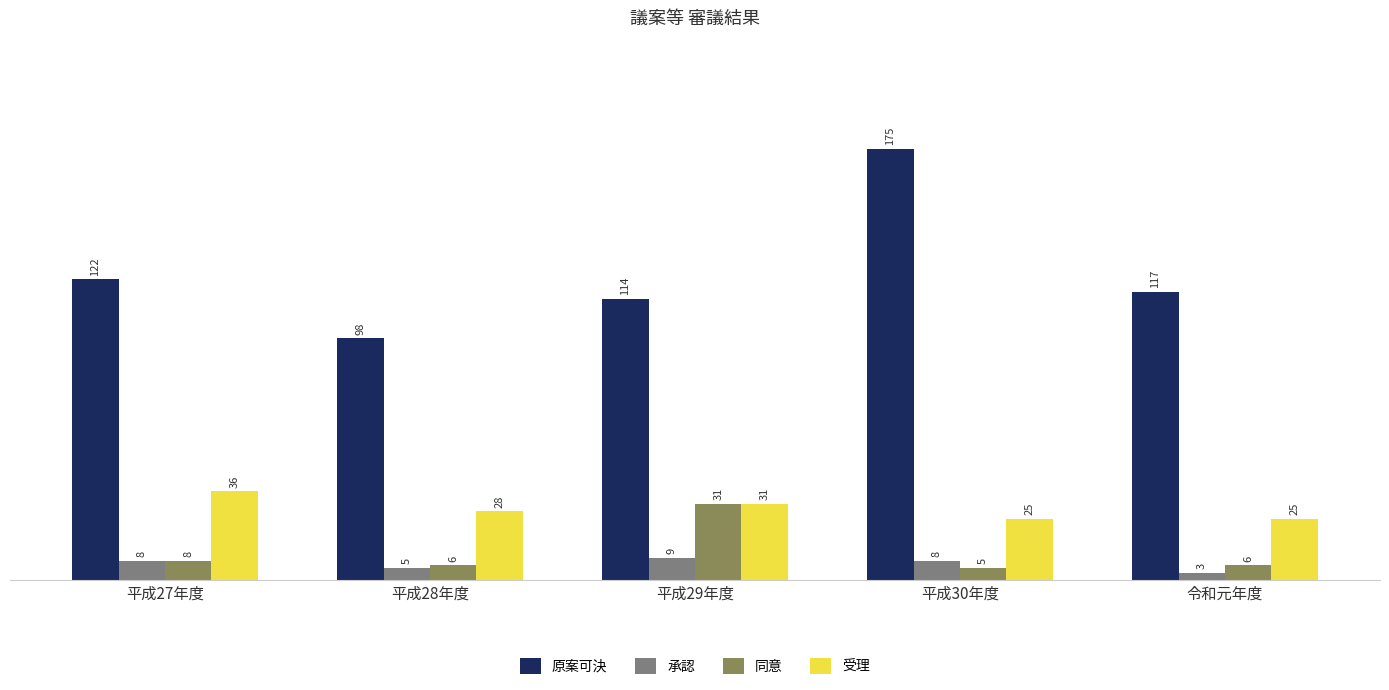

Which series has the largest range (max minus min)?

原案可決